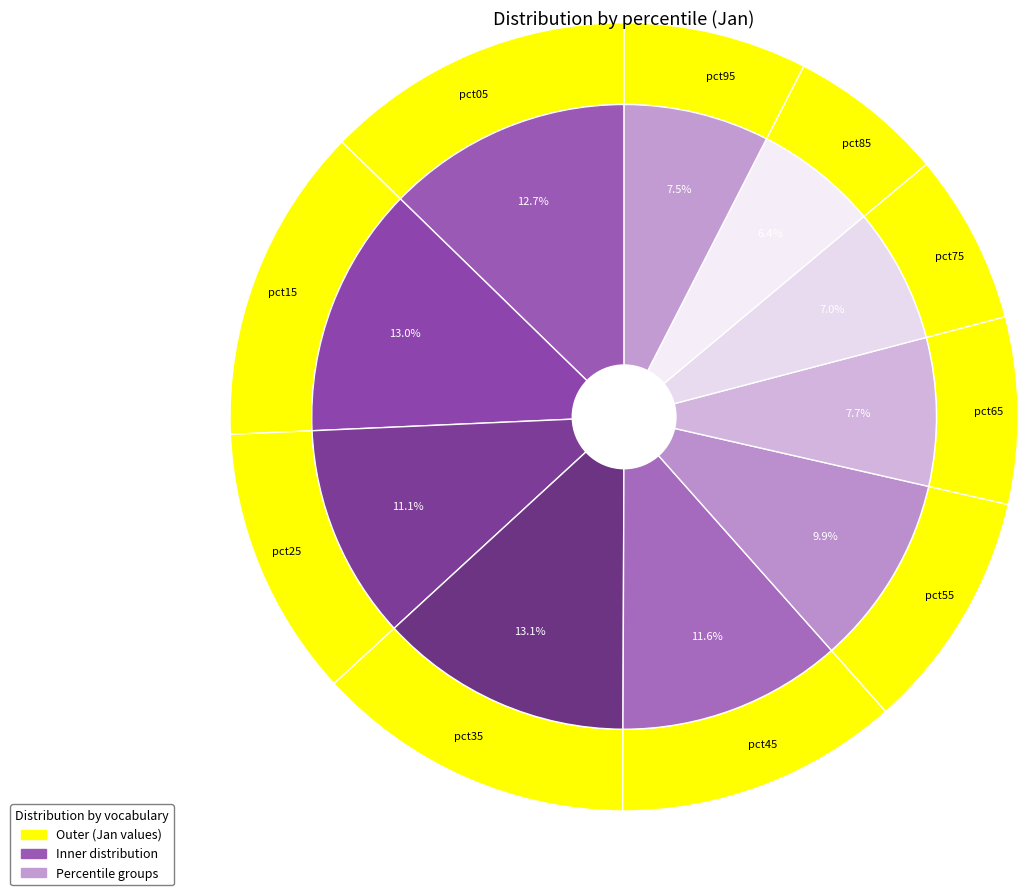

Rank the categories by value from lowest to highest.

pct85, pct75, pct95, pct65, pct55, pct25, pct45, pct05, pct15, pct35